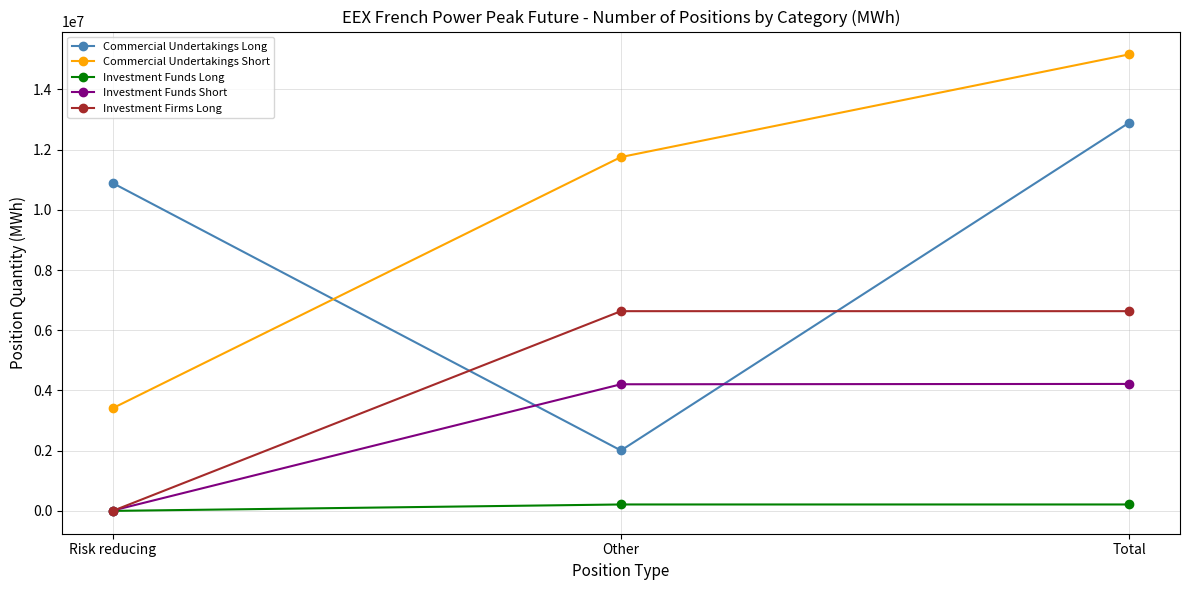

List the series in order of their overall mean, highest first.

Commercial Undertakings Short, Commercial Undertakings Long, Investment Firms Long, Investment Funds Short, Investment Funds Long